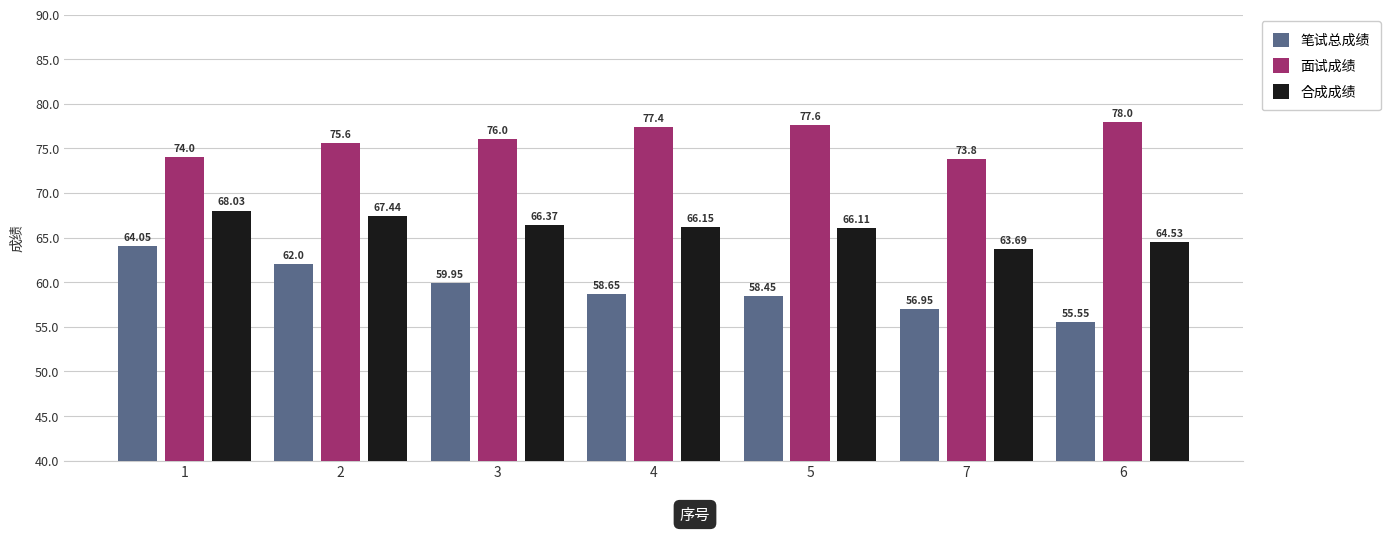

Is the value of 合成成绩 at 5 greater than the value of 面试成绩 at 4?

No